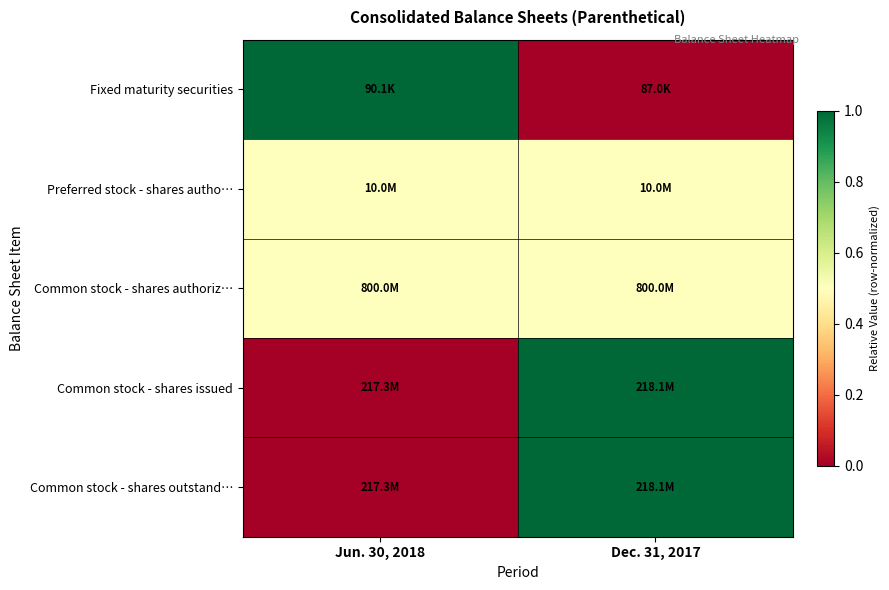

At which category is the sum across all series the highest?

Dec. 31, 2017